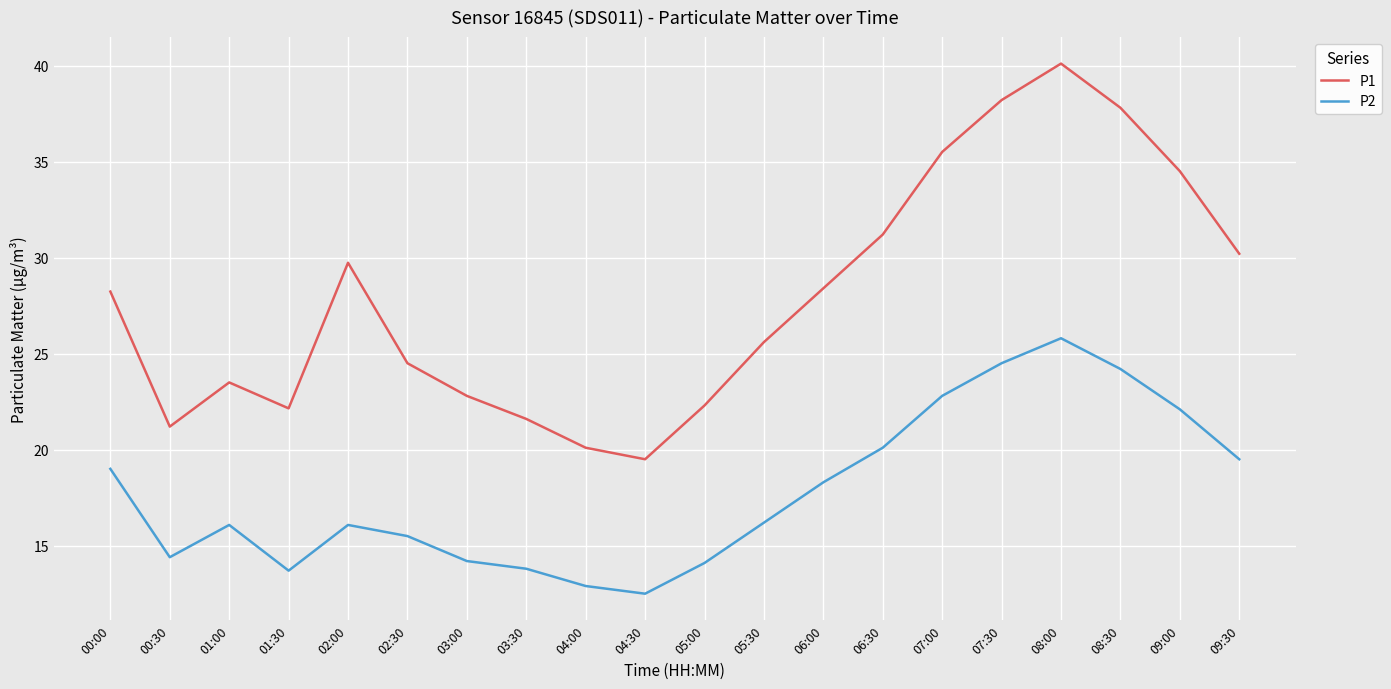

True or false: P2 has a value of 32.4 at 07:30.

False